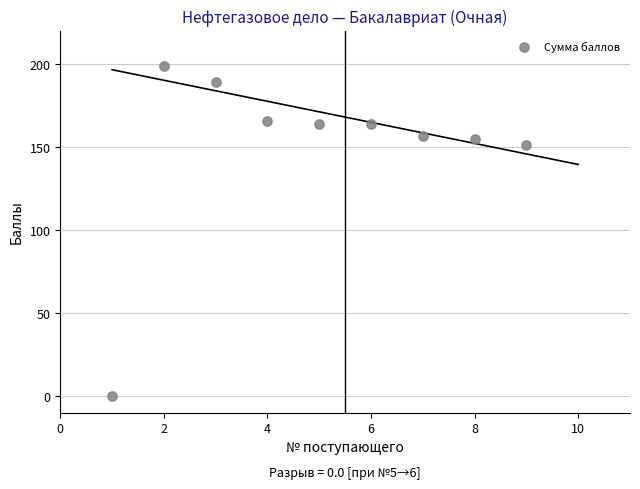

What is the range of X values (max minus min)?

8